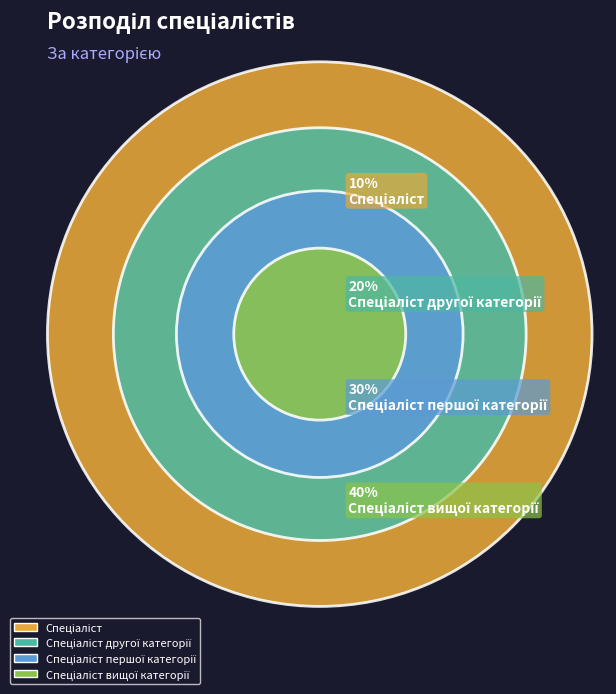

How many segments does this pie chart have?

4